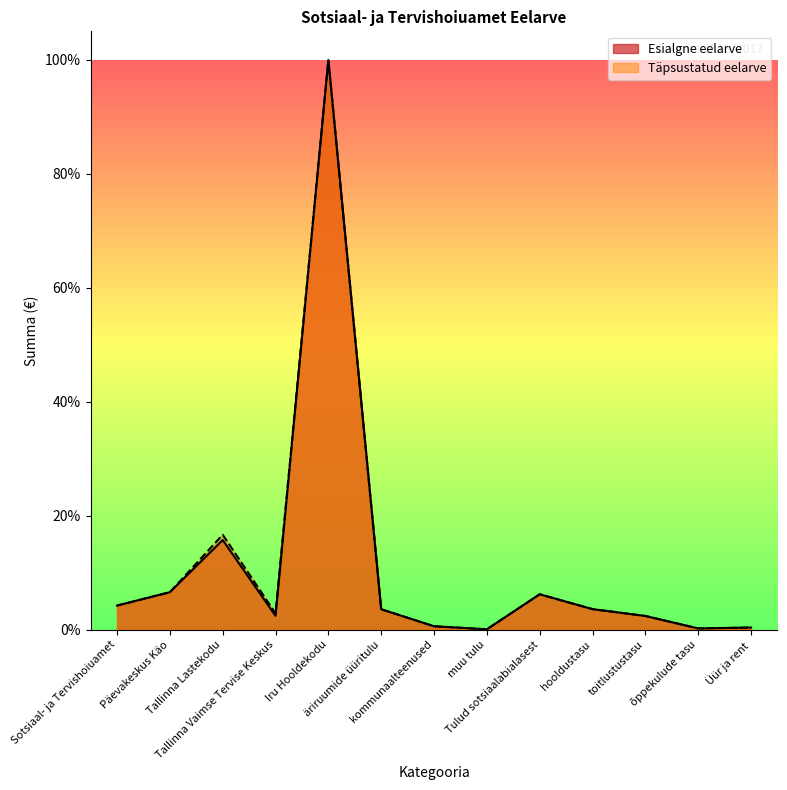

How many lines are shown in the chart?

2